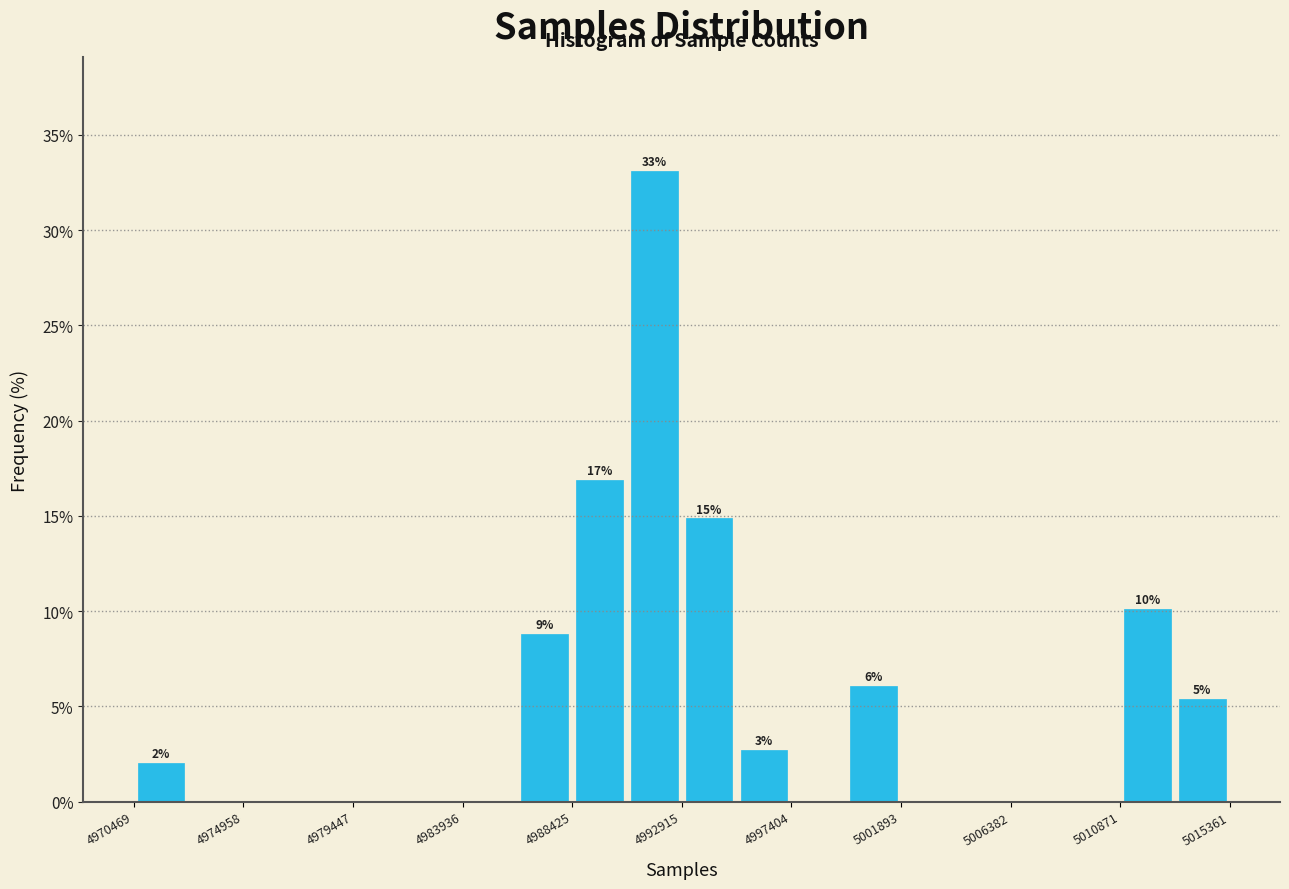

Over which range of the x-axis is the bar tallest?

4990500 to 4993000